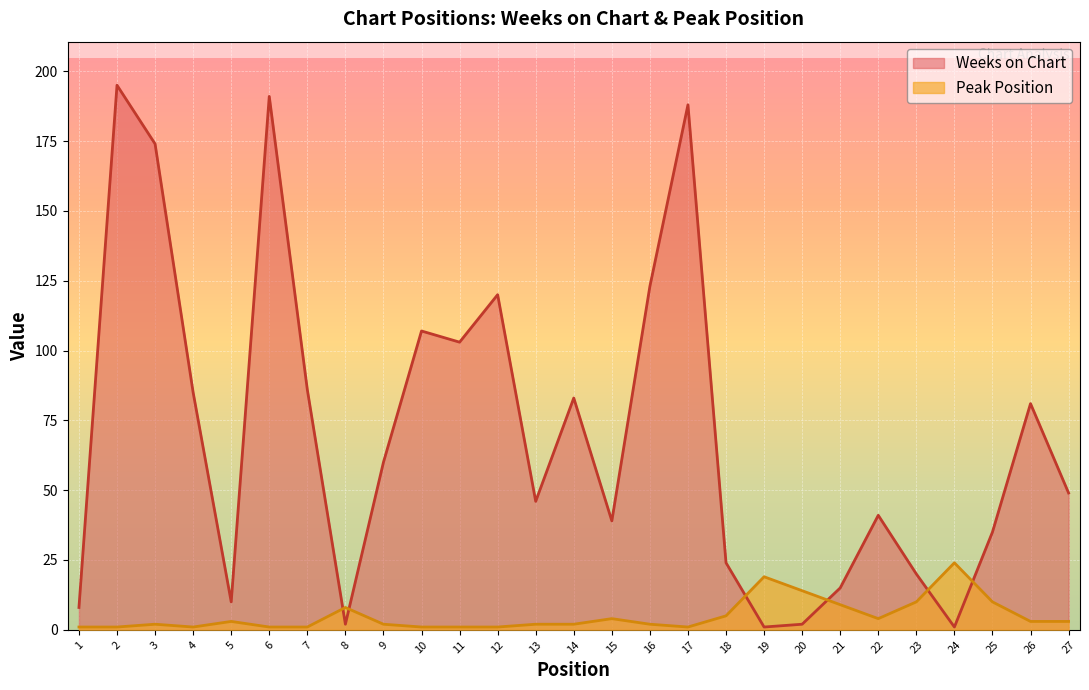

True or false: Weeks on Chart and Peak Position cross at least once.

True